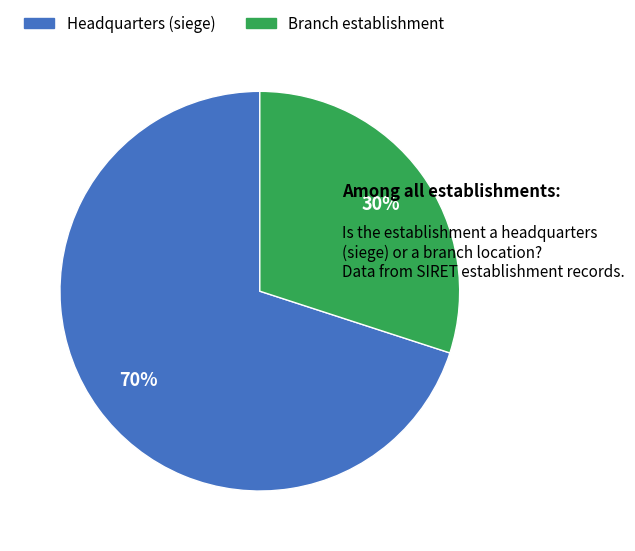

To the nearest percent, what is the average slice percentage?

50%